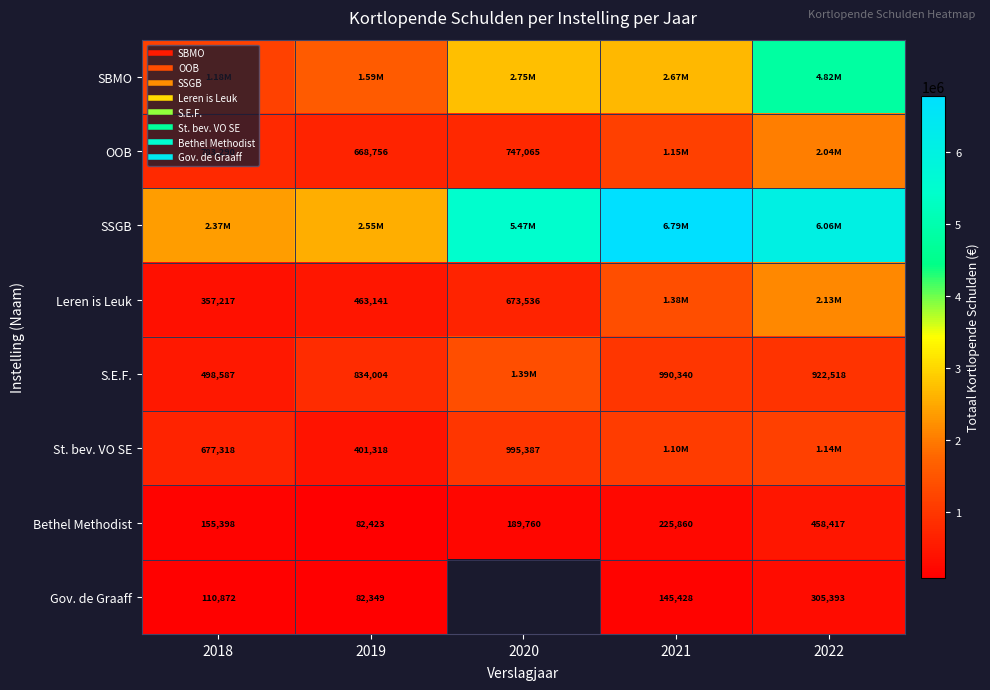

What is the highest value of the St. bev. VO SE series?

1137931.0